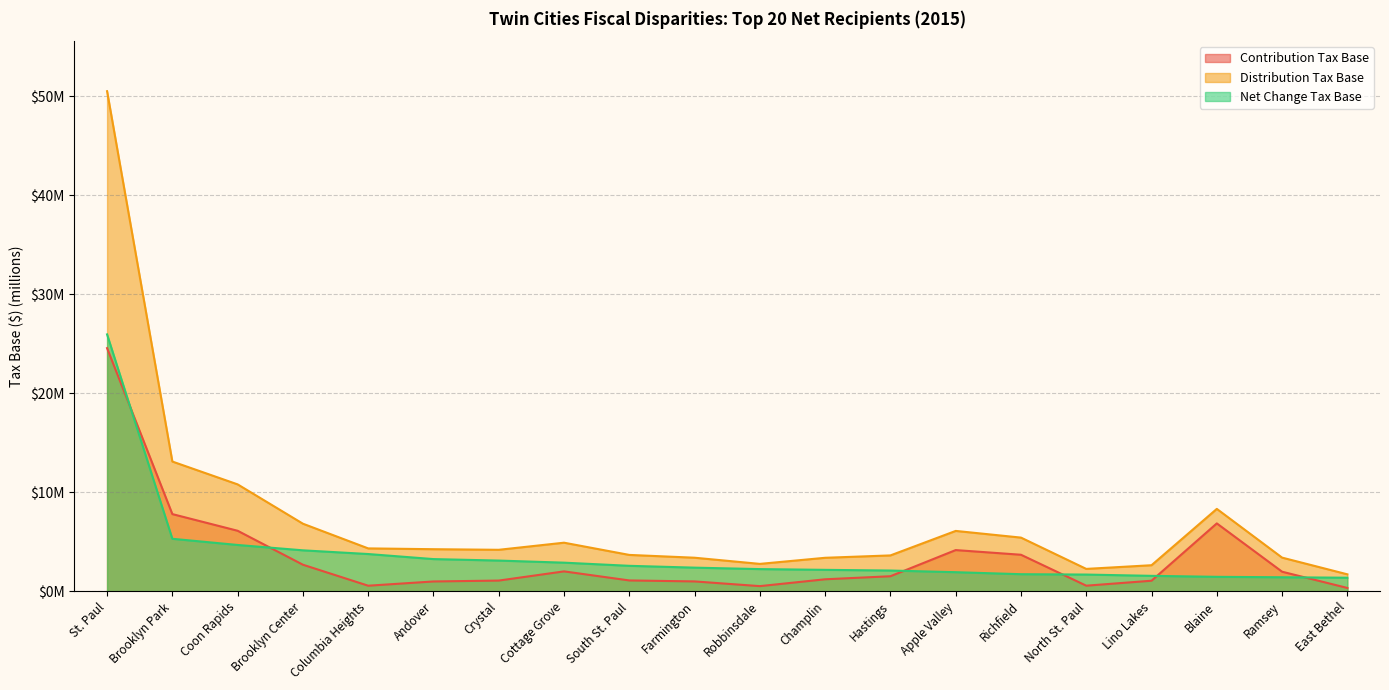

Is the value of Net Change Tax Base at Richfield greater than the value of Distribution Tax Base at Columbia Heights?

No